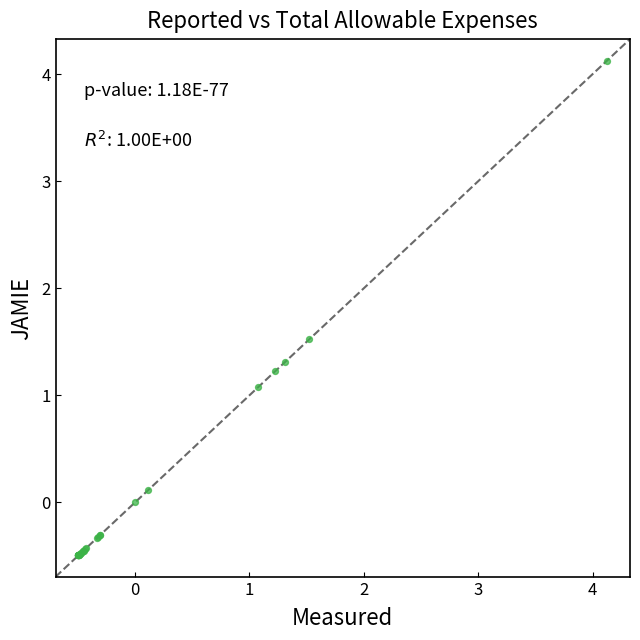

What Y value in the scatter plot is closest to 1?

1.1